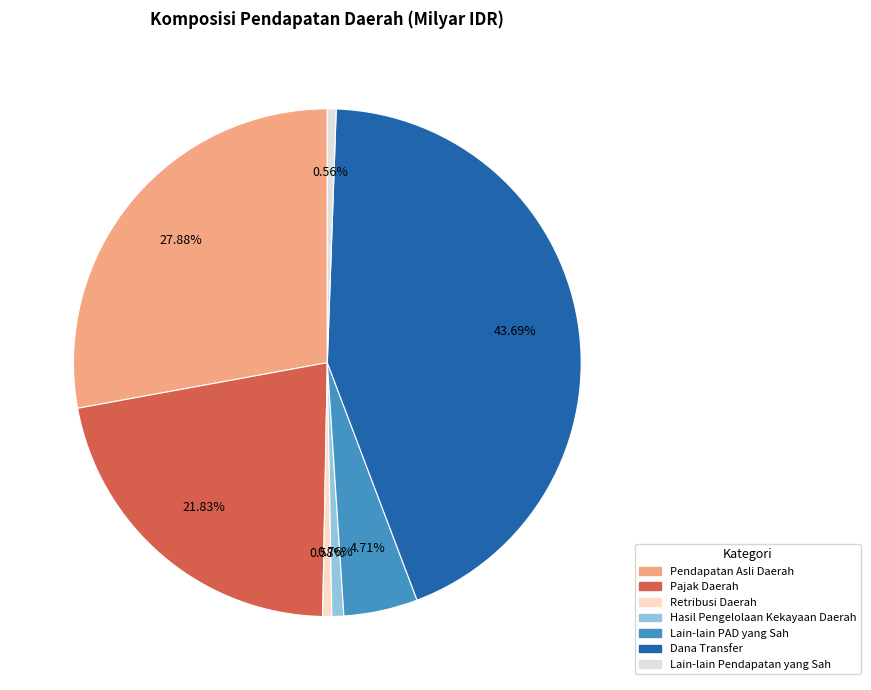

How many segments does this pie chart have?

7